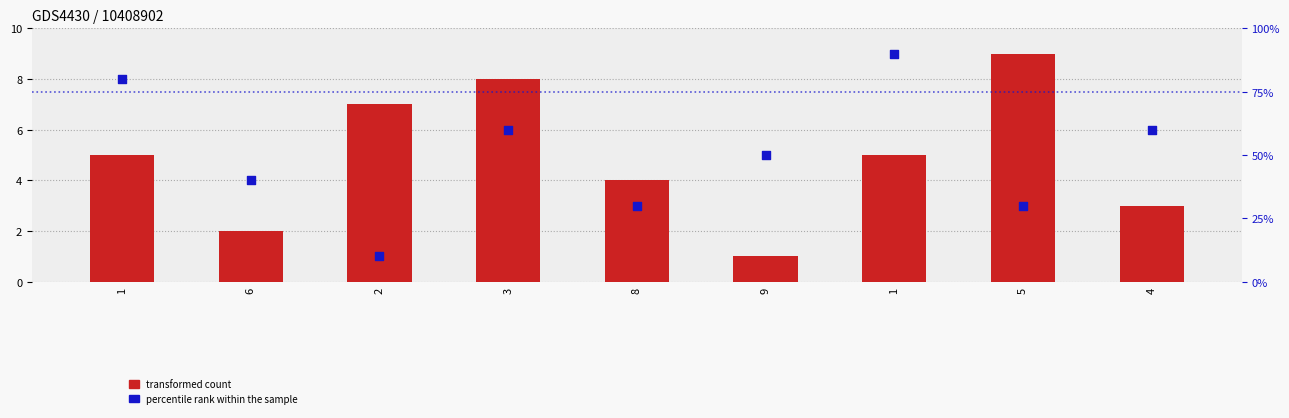

Which series has the largest total across all categories?

percentile rank within the sample